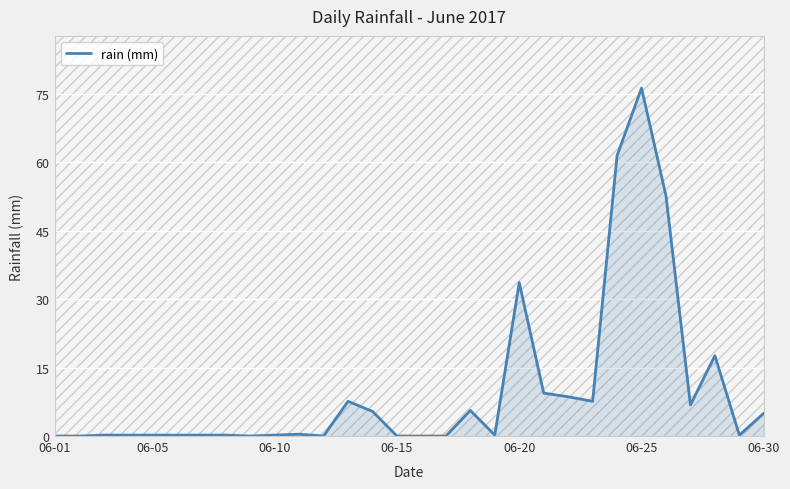

What is the difference between the maximum and minimum values?

76.2